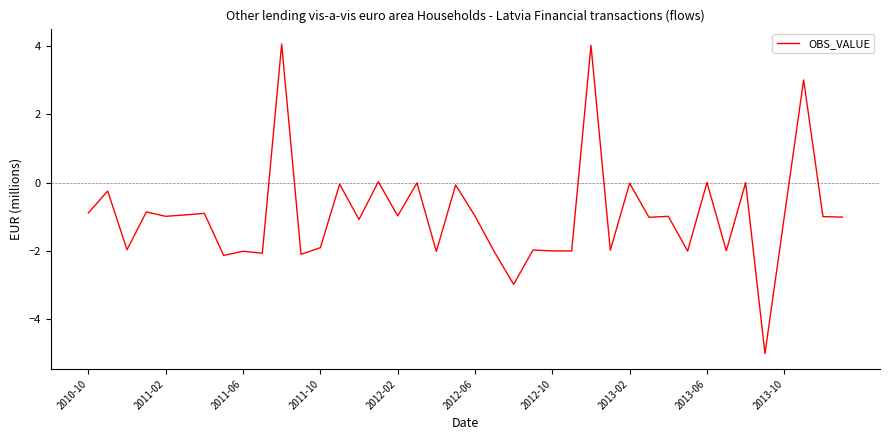

What is the difference between the maximum and minimum values?

9.0